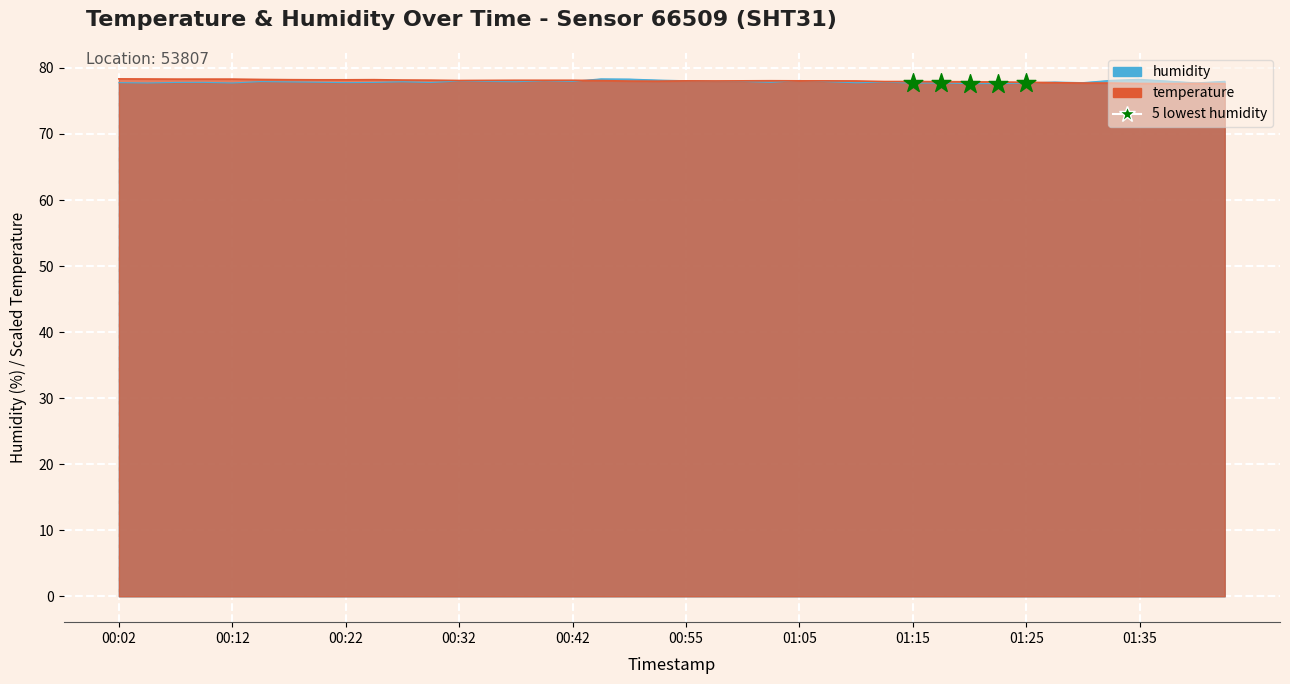

What is the change in value from 00:02 to 00:32?

+0.1